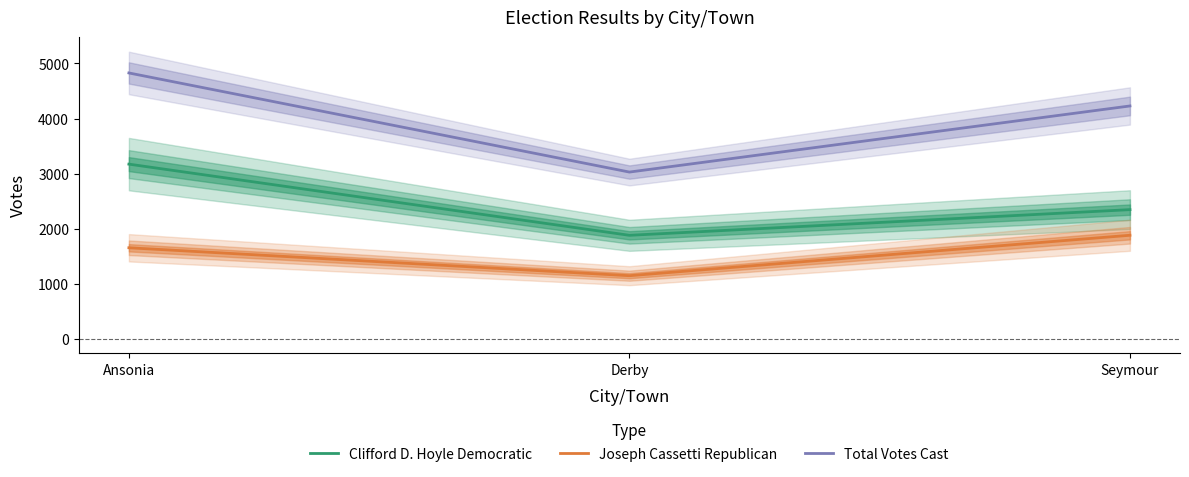

What is the label of the 1st point from the left?

Ansonia